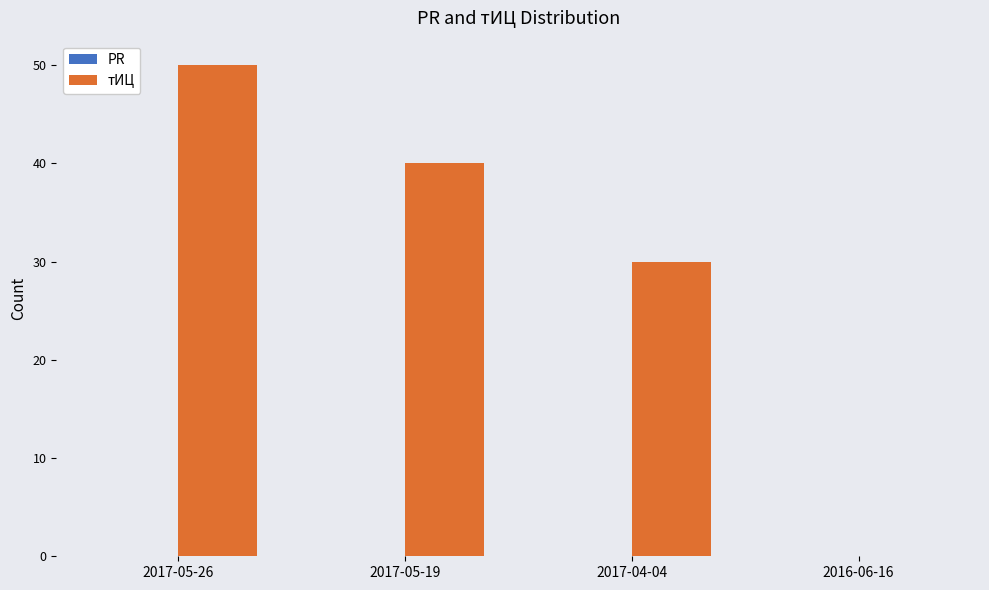

At which label is the value closest to 25?

2017-04-04